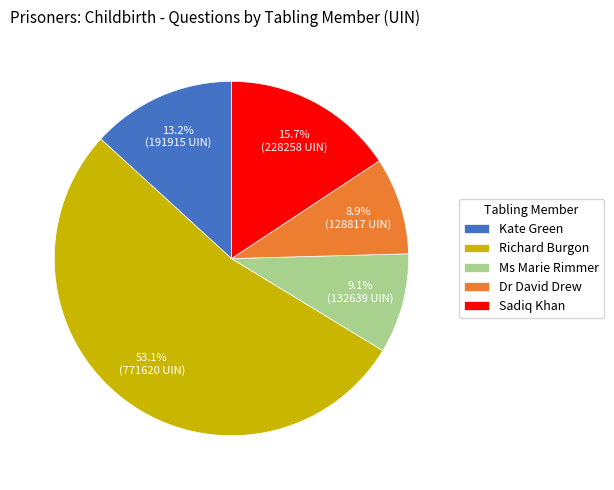

To the nearest percent, what is the combined percentage of Kate Green and Sadiq Khan?

29%